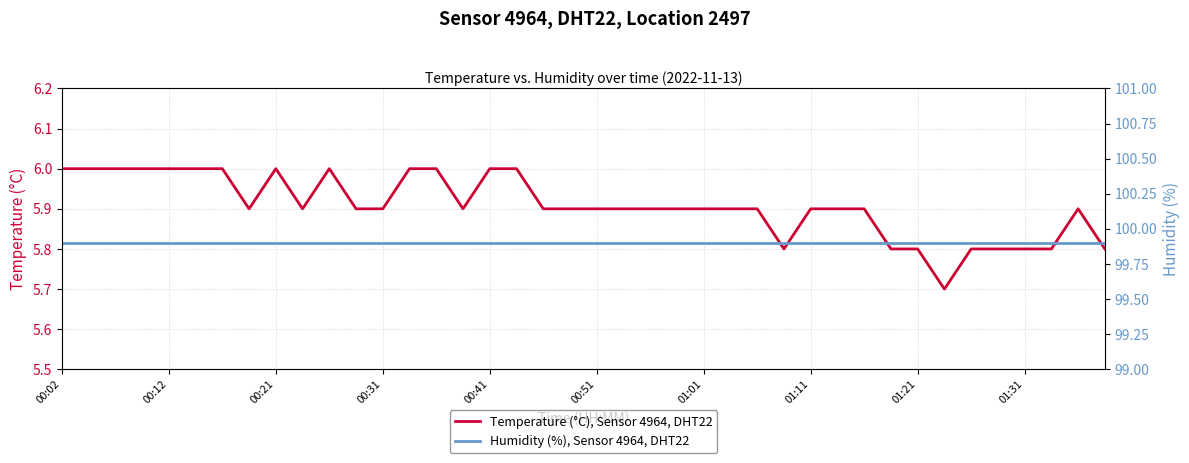

The Temperature (°C), Sensor 4964, DHT22 series shows 5.9 at 01:01. True or false?

True